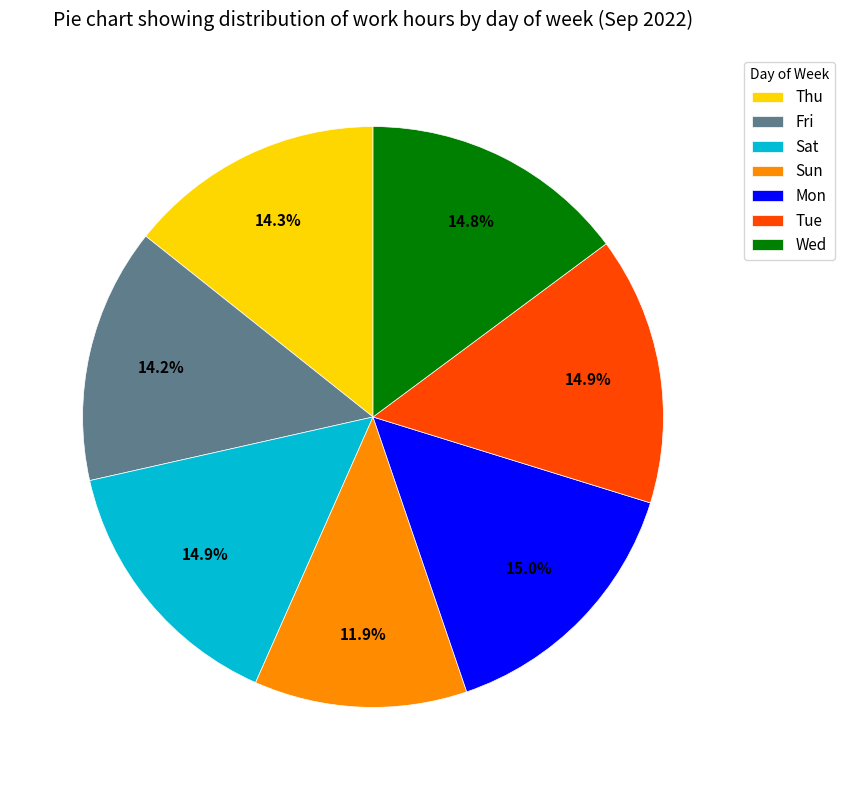

Which slice is the smallest?

Sun